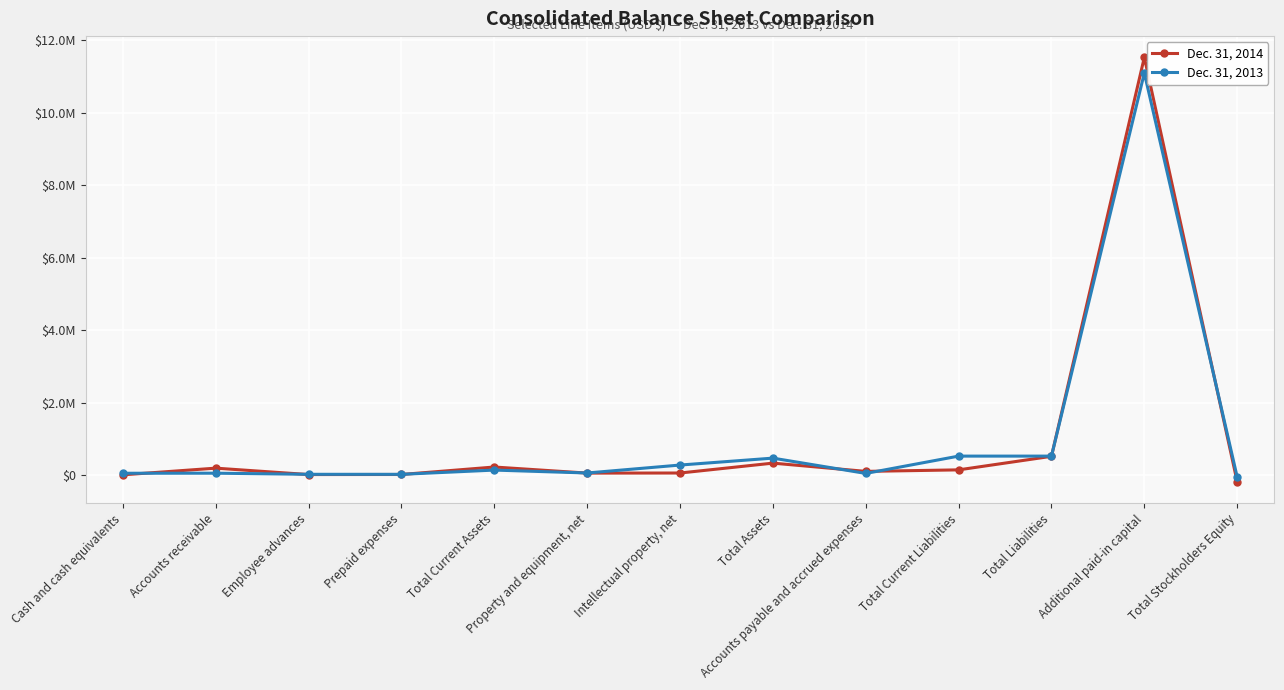

True or false: Dec. 31, 2013 has more than 0 points higher than both neighbors.

True